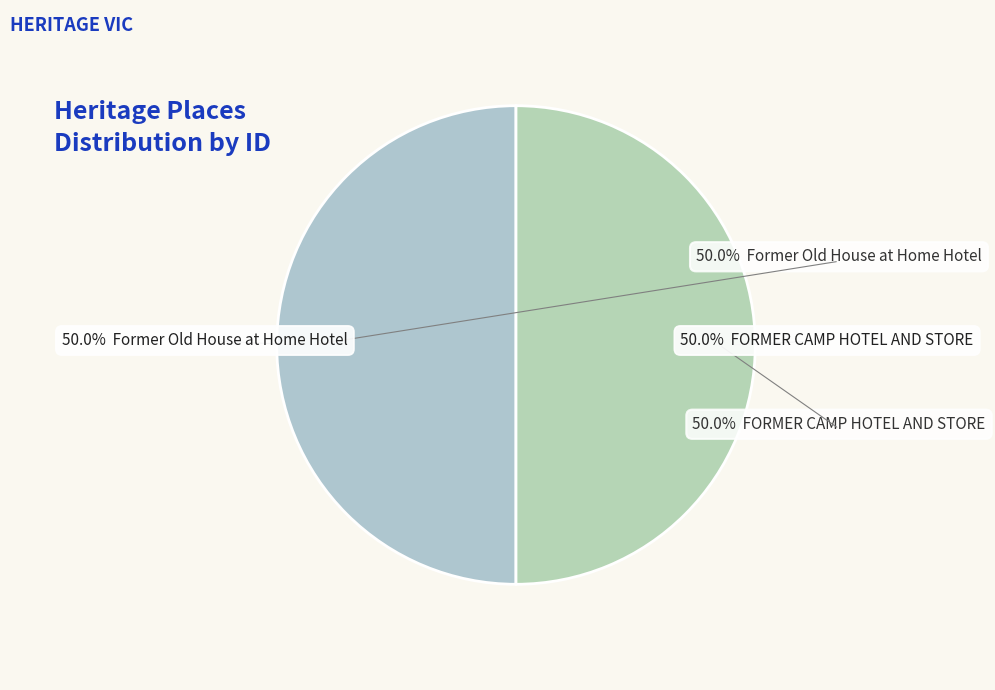

True or false: Former Old House at Home Hotel accounts for 50% of the total.

True